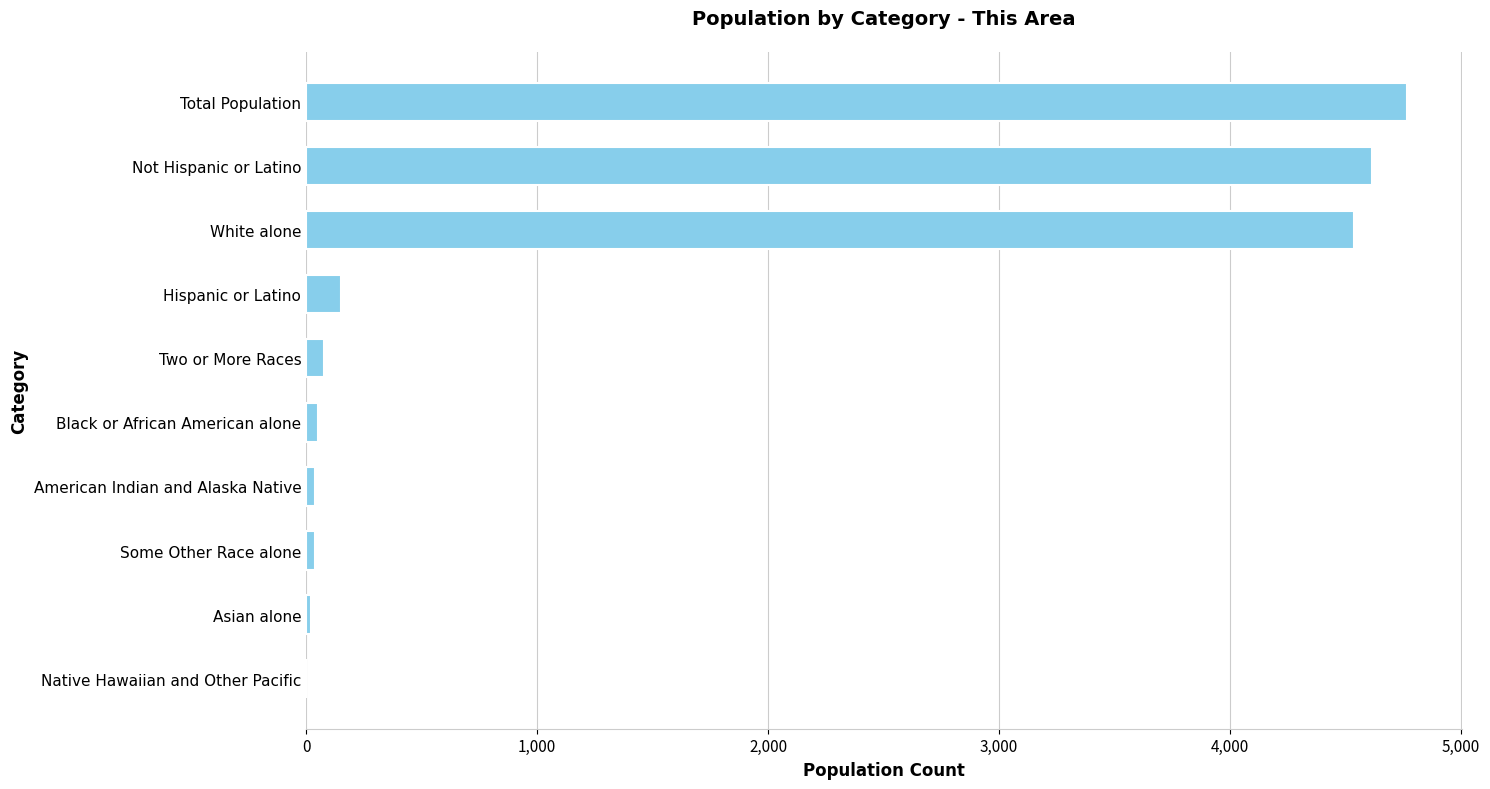

Which category has the highest value across all series?

Total Population